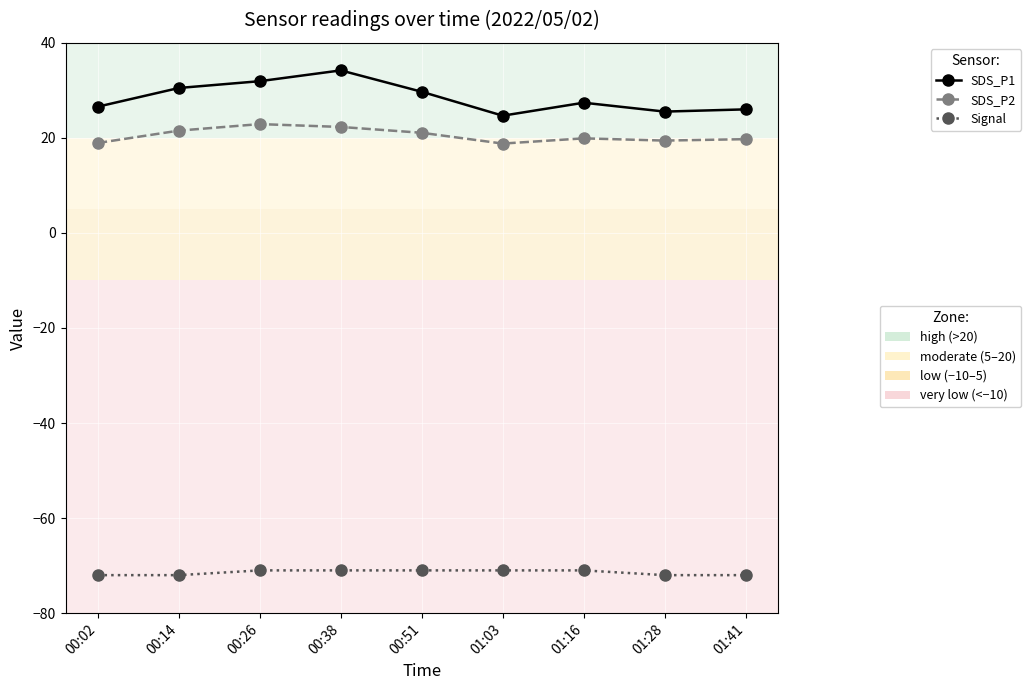

What is the spread (max minus min) of values at 01:28?

97.5